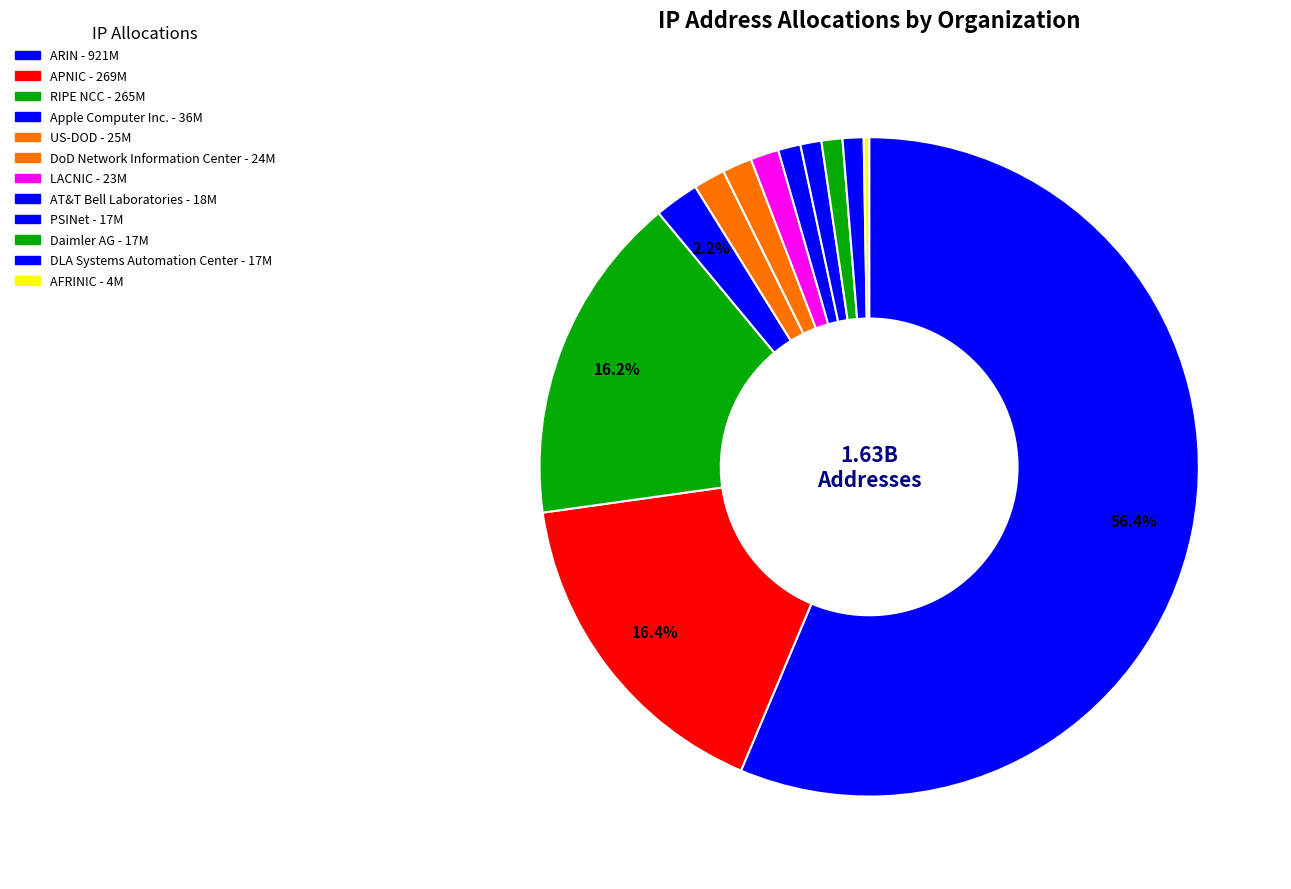

The ARIN slice represents 51% of the pie. True or false?

False